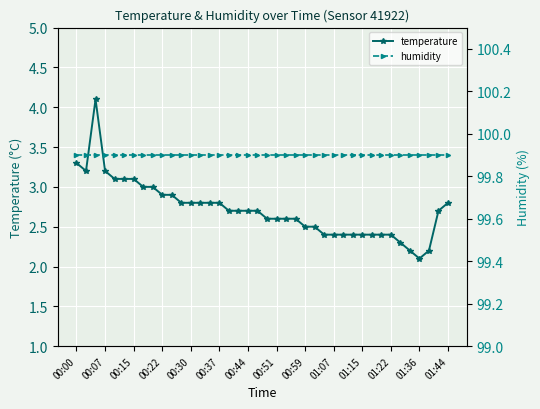

What is the average value of the temperature series?

2.7